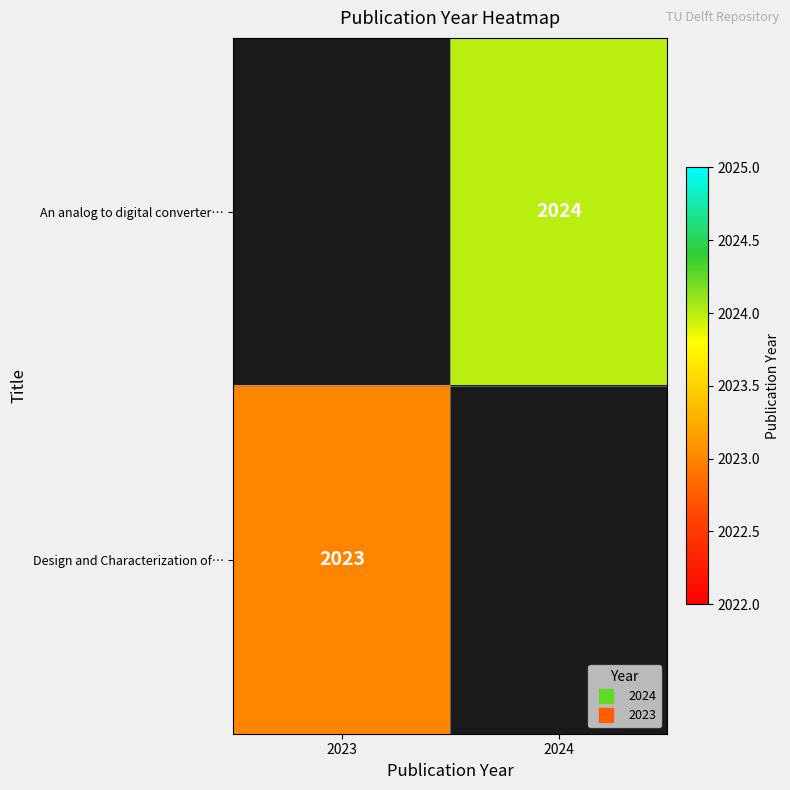

At how many categories does at least one series exceed 1692?

2